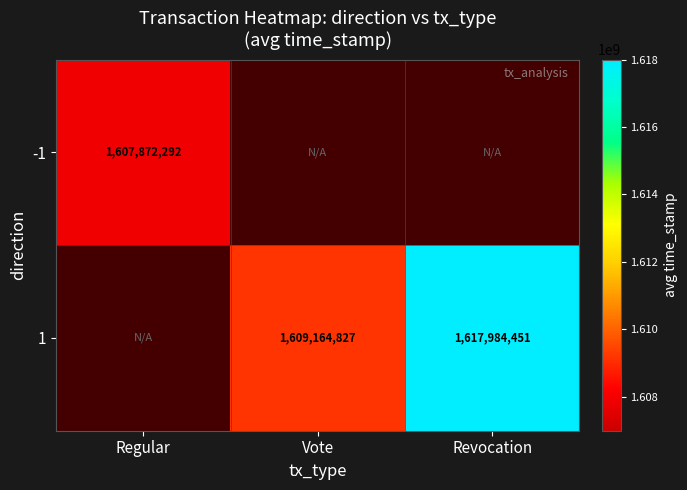

Is it true that -1 equals 540639923 at Regular?

False